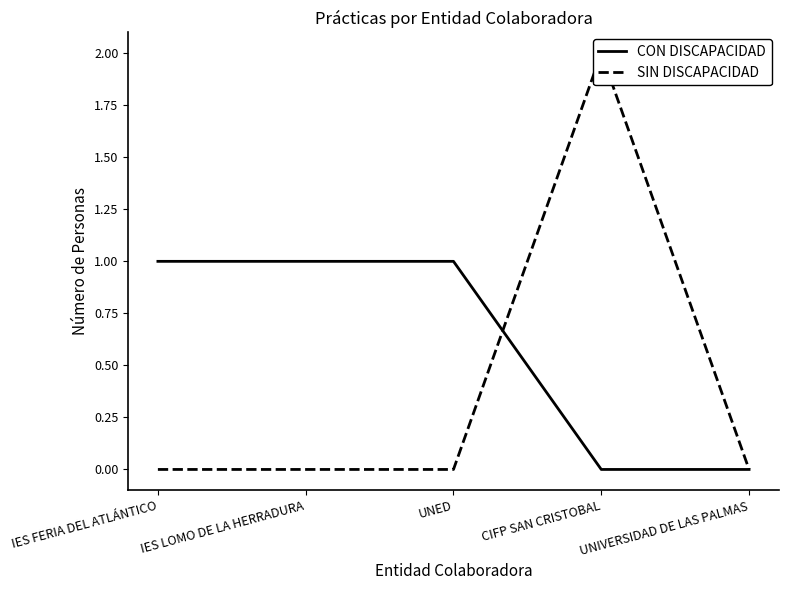

How many intersections are there between CON DISCAPACIDAD and SIN DISCAPACIDAD?

1